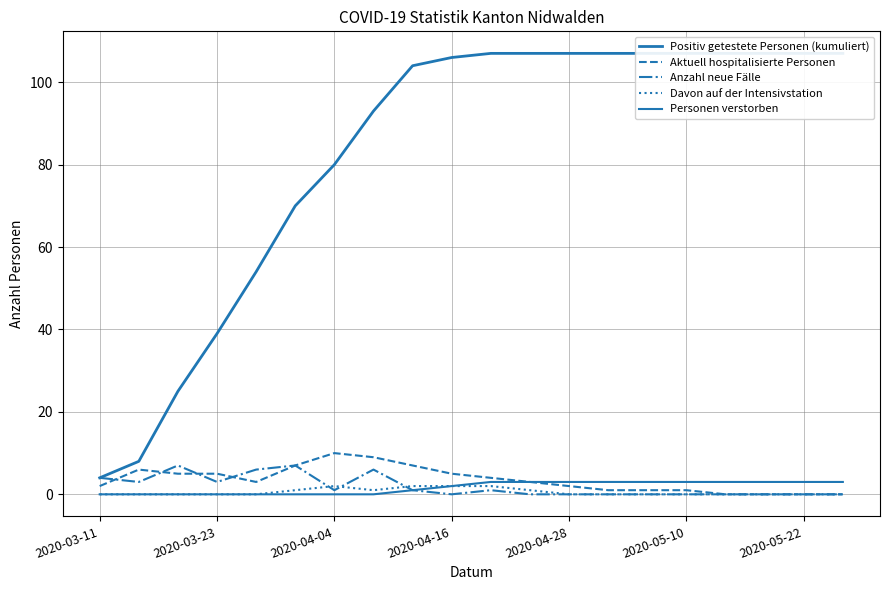

In Aktuell hospitalisierte Personen, how many points are higher than both neighbors (excluding endpoints)?

2